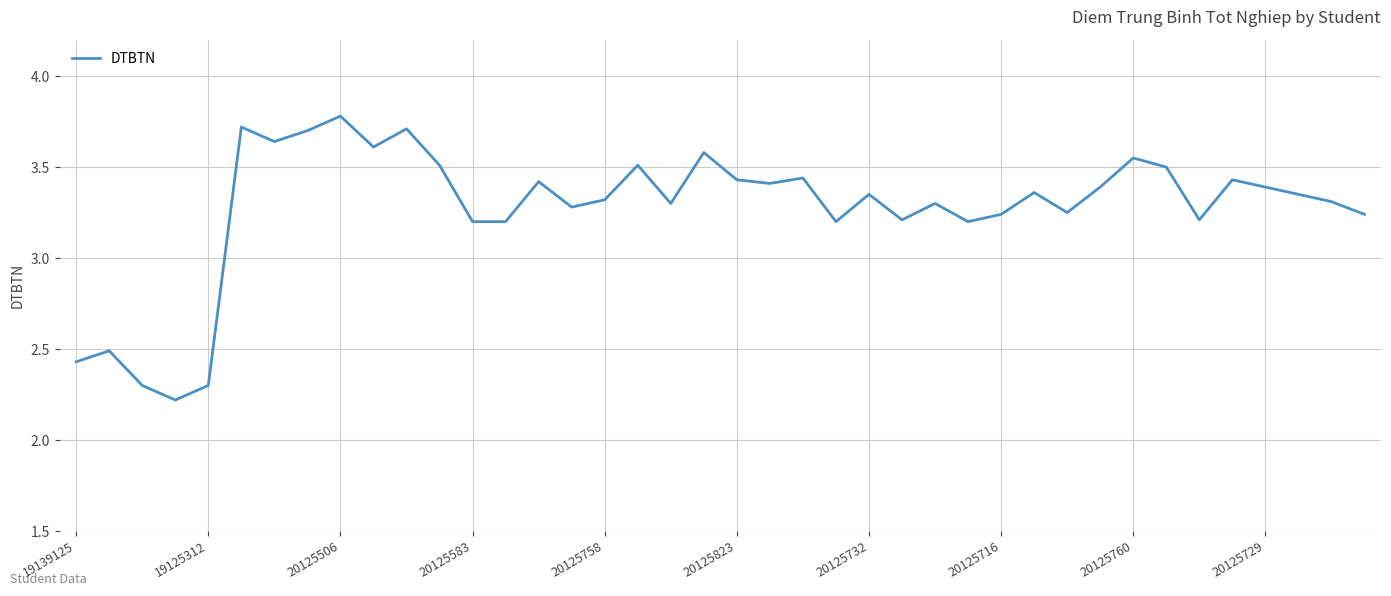

How many values exceed 3?

35